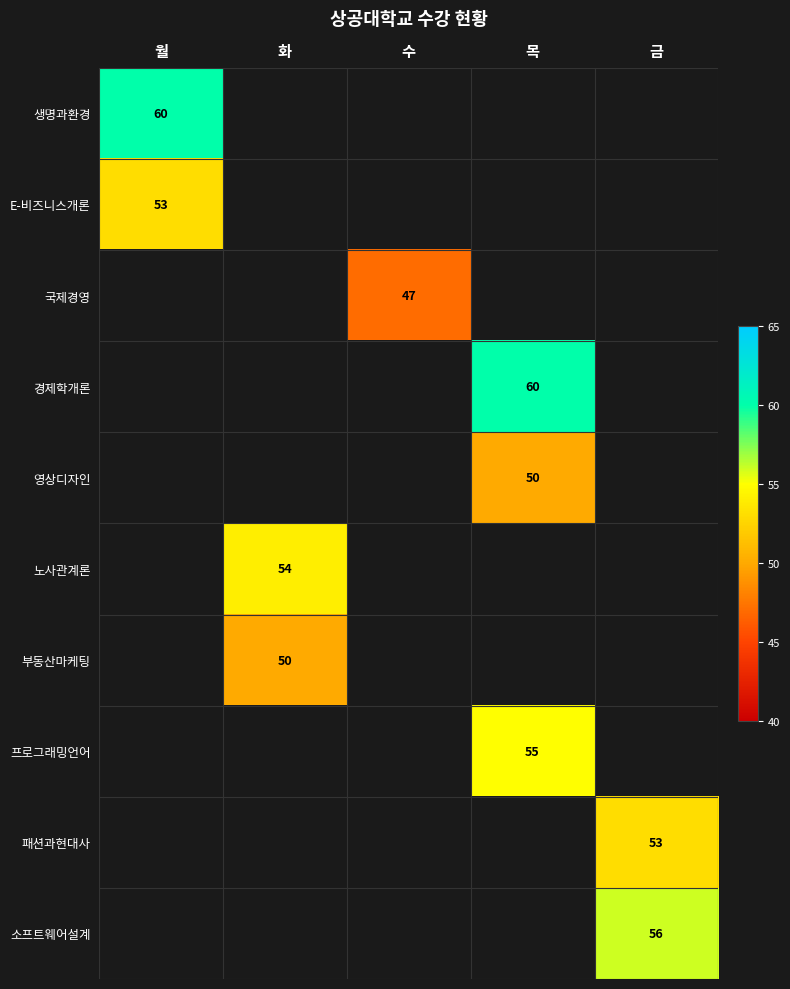

The value of E-비즈니스개론 at 월 is 81. True or false?

False